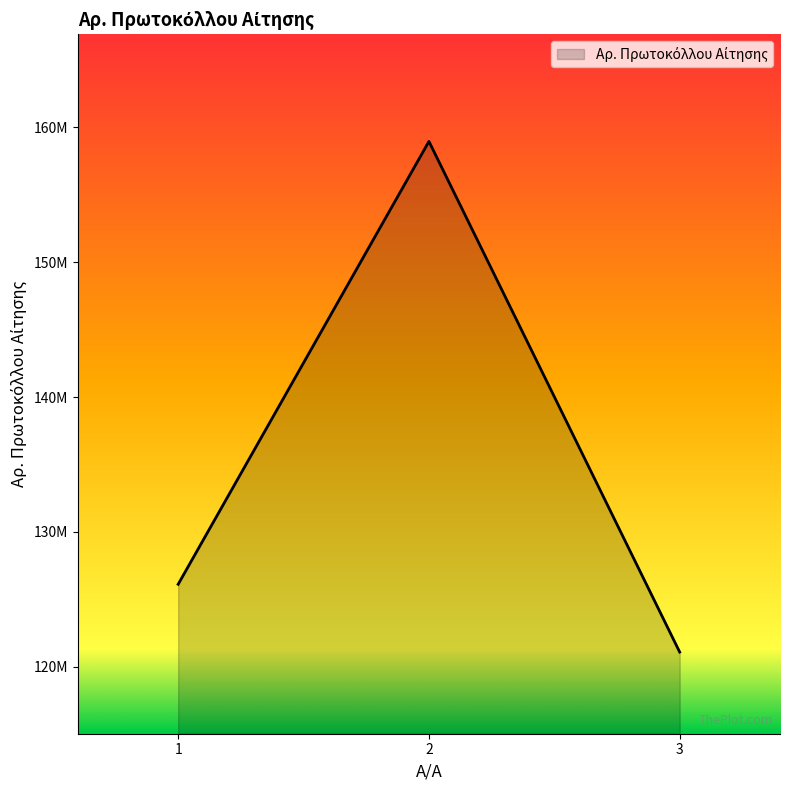

What is the value of the 1st point from the left?

126116015.1